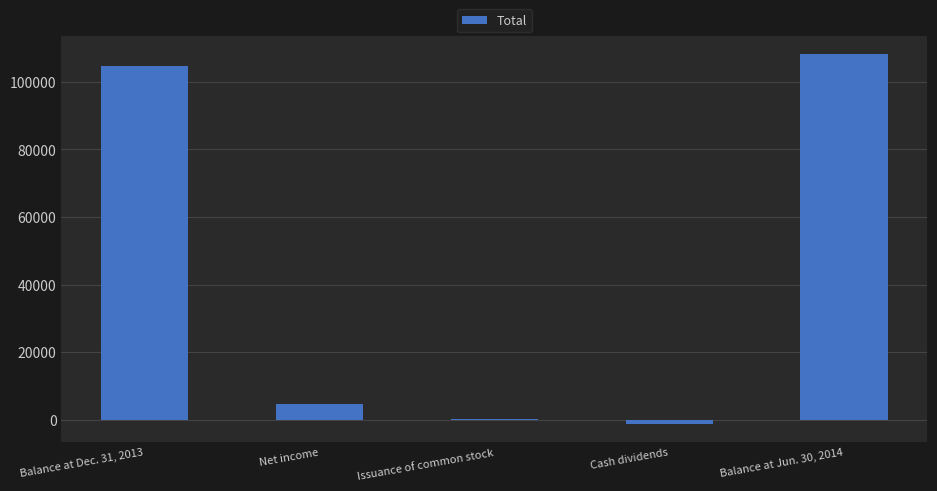

Does the chart contain stacked bars?

No